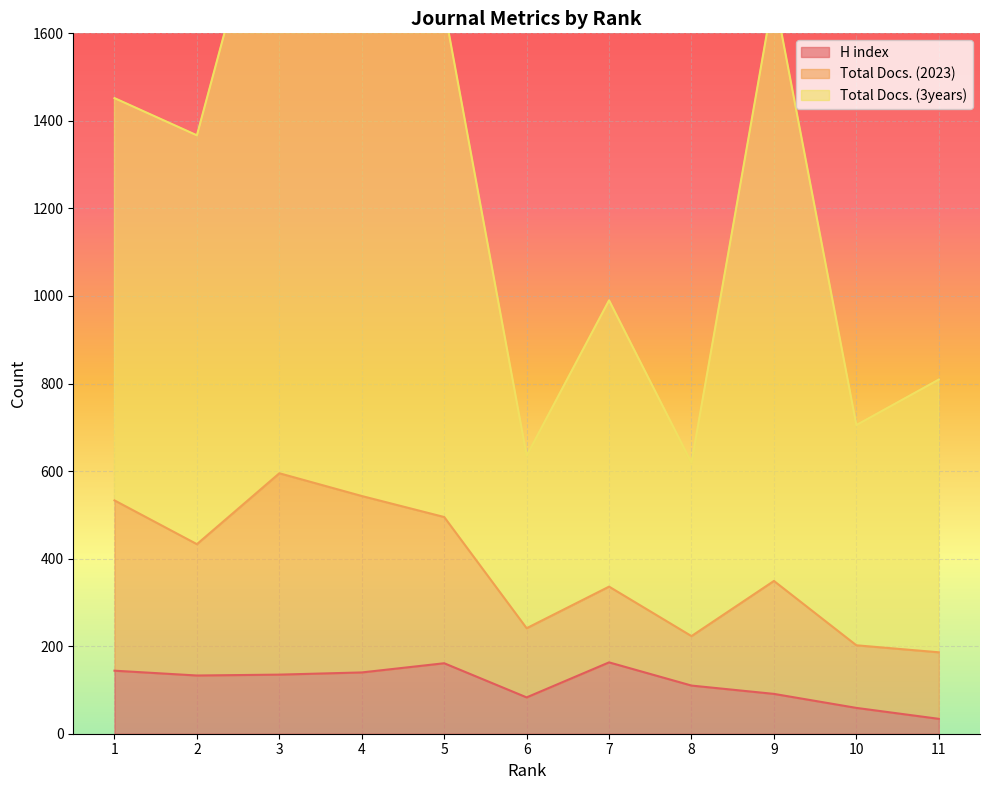

How many values in the Total Docs. (3years) series are below 1367?

5